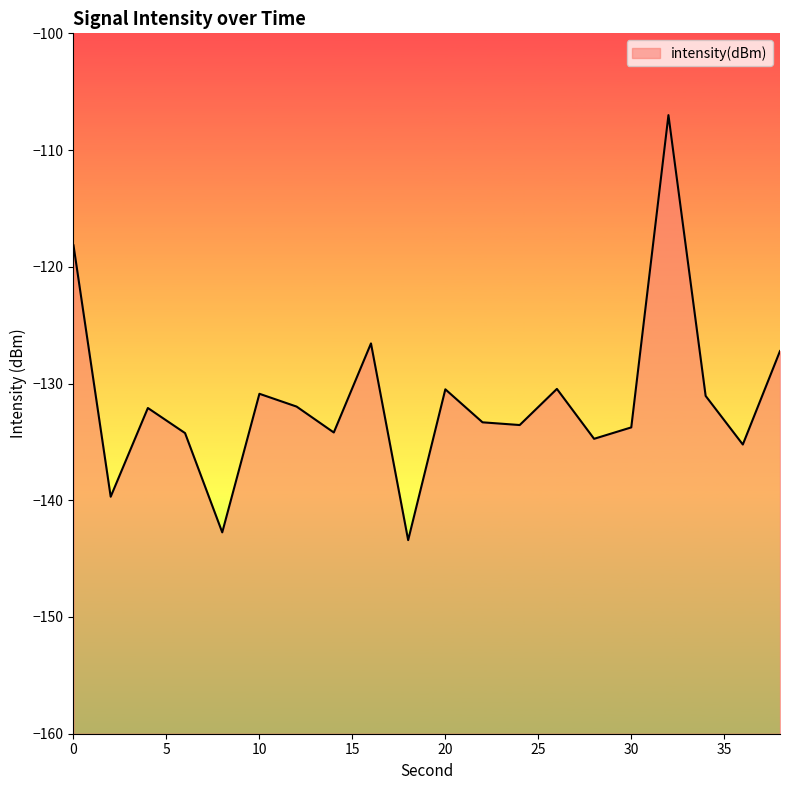

Reading right to left, what are all the values shown in this chart?

38=-127.2	36=-135.2	34=-131.1	32=-107.0	30=-133.8	28=-134.7	26=-130.5	24=-133.6	22=-133.3	20=-130.5	18=-143.4	16=-126.6	14=-134.2	12=-132.0	10=-130.9	8=-142.8	6=-134.2	4=-132.1	2=-139.7	0=-118.2